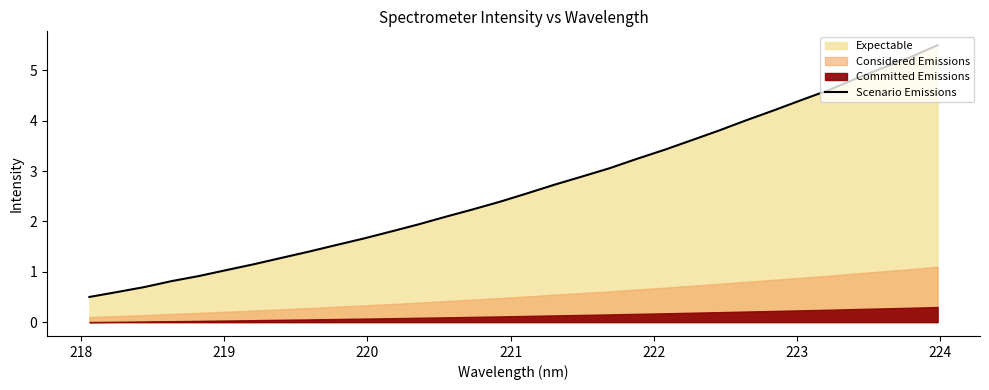

What is the lowest value of the Scenario Emissions series?

0.5